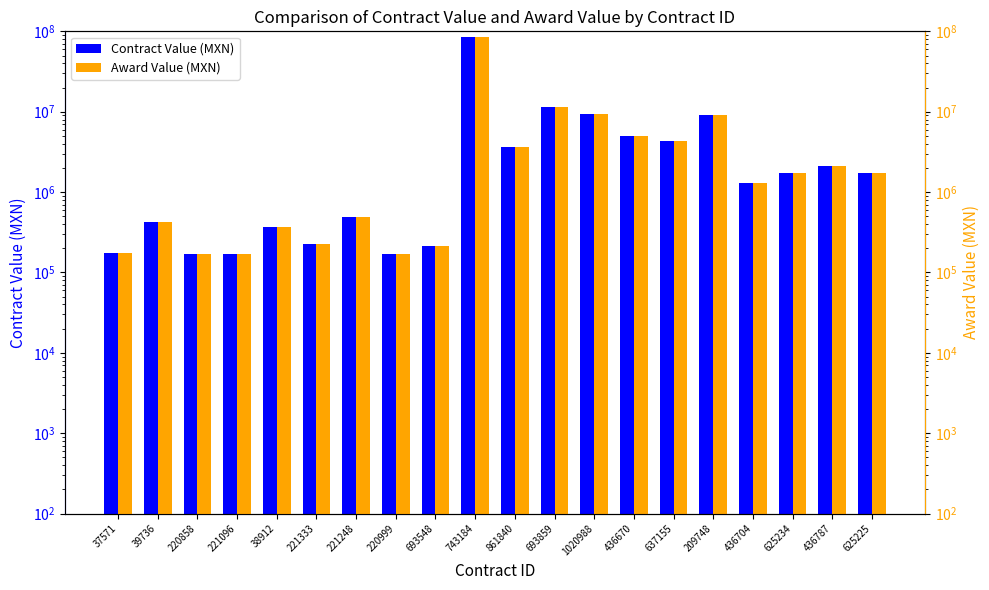

Read the Award Value (MXN) value at 221096.

168675.9